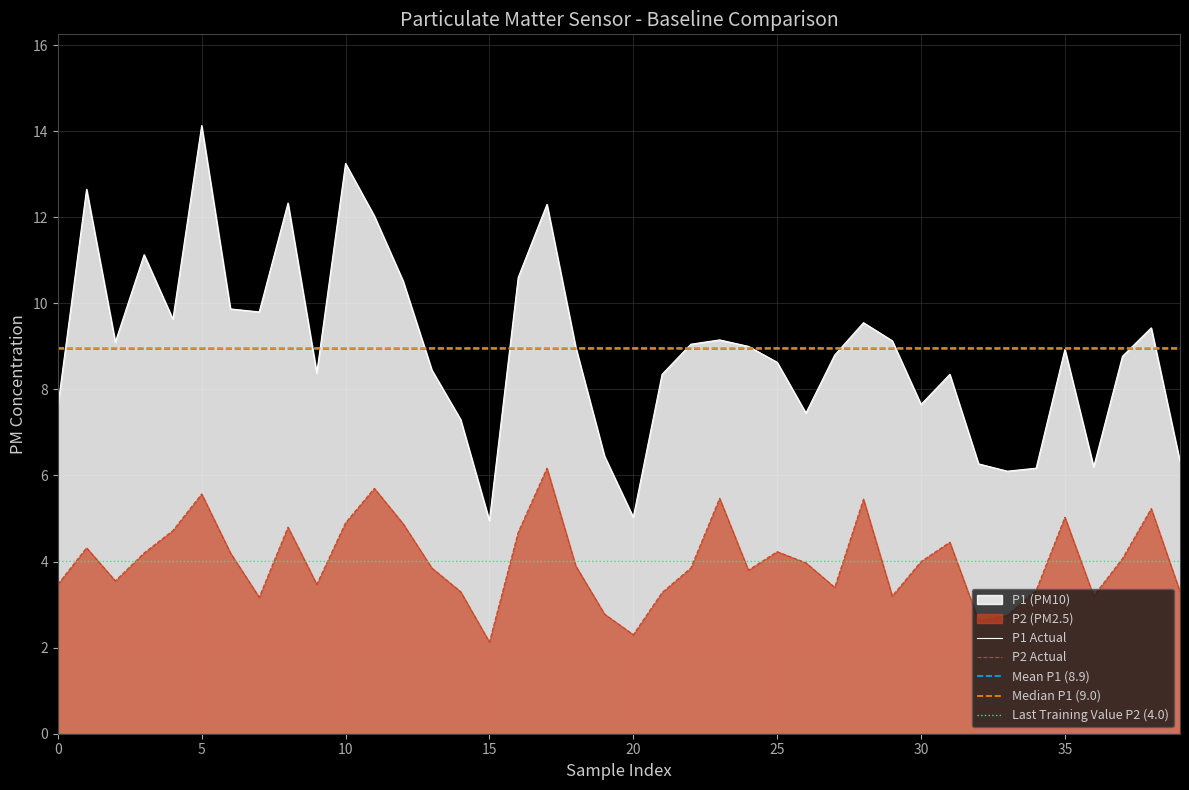

True or false: P1 Actual and P2 Actual cross at least once.

False